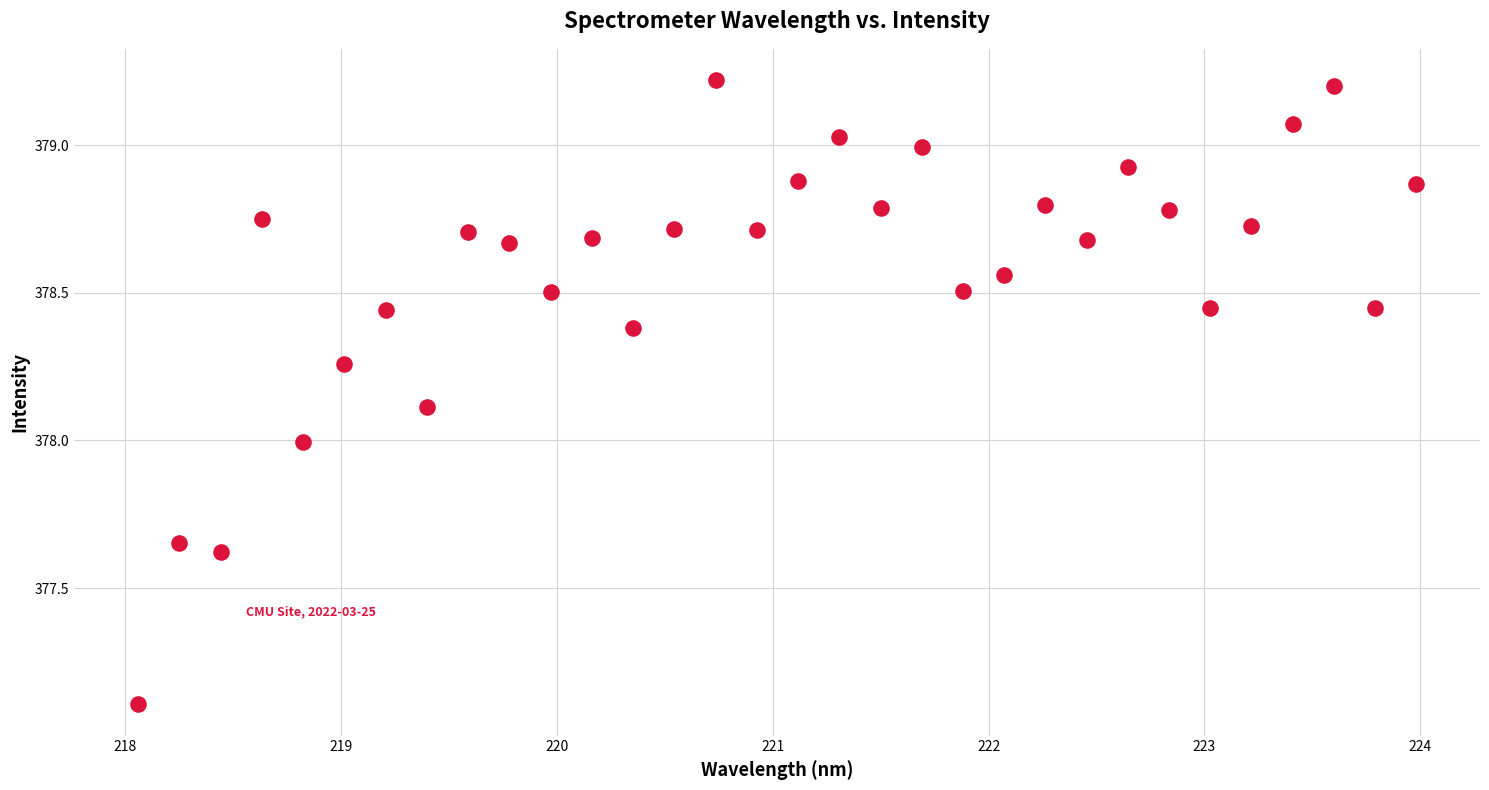

What is the range of Y values (max minus min)?

2.1